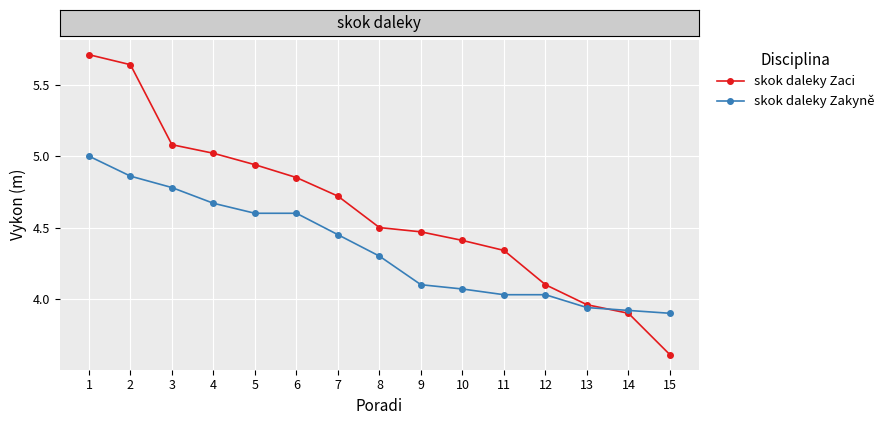

What are all the series names shown in the legend?

skok daleky Zaci, skok daleky Zakyně